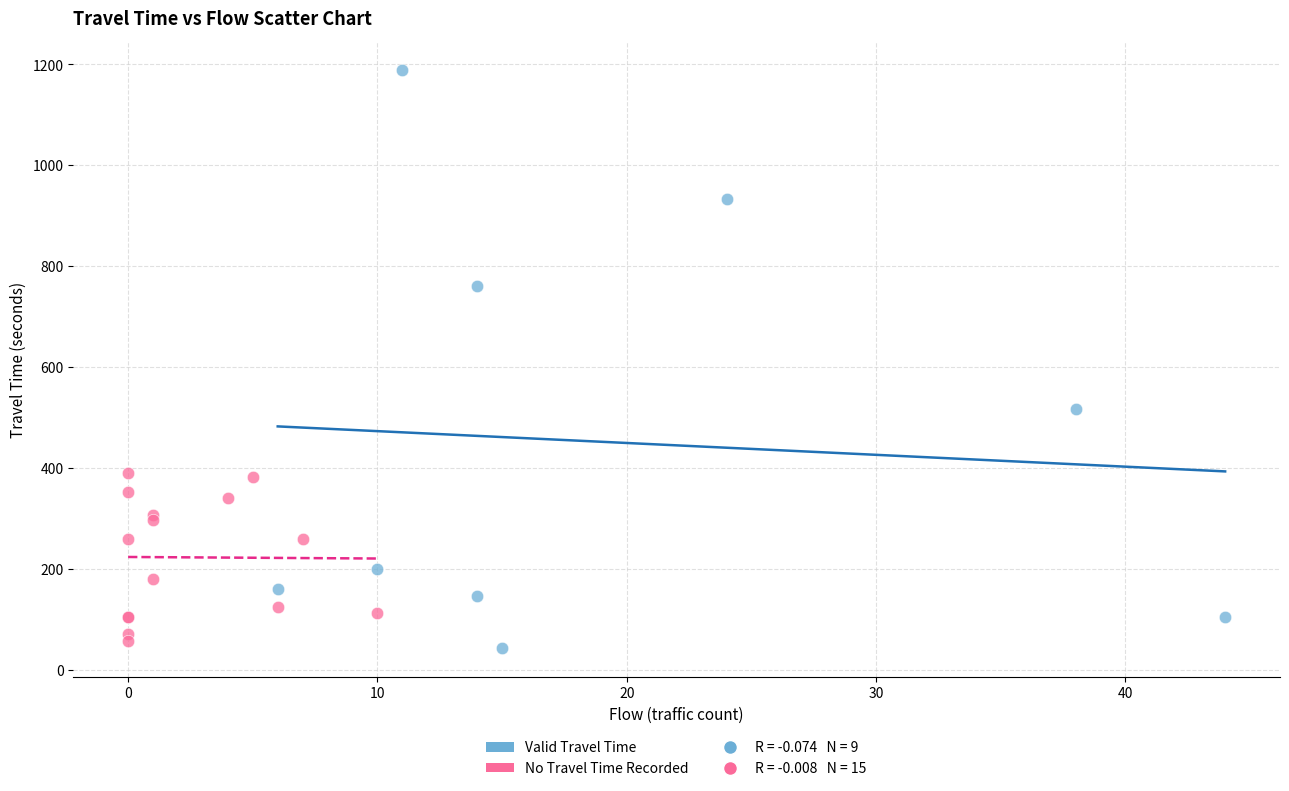

Which series reaches the maximum Y coordinate?

Valid Travel Time